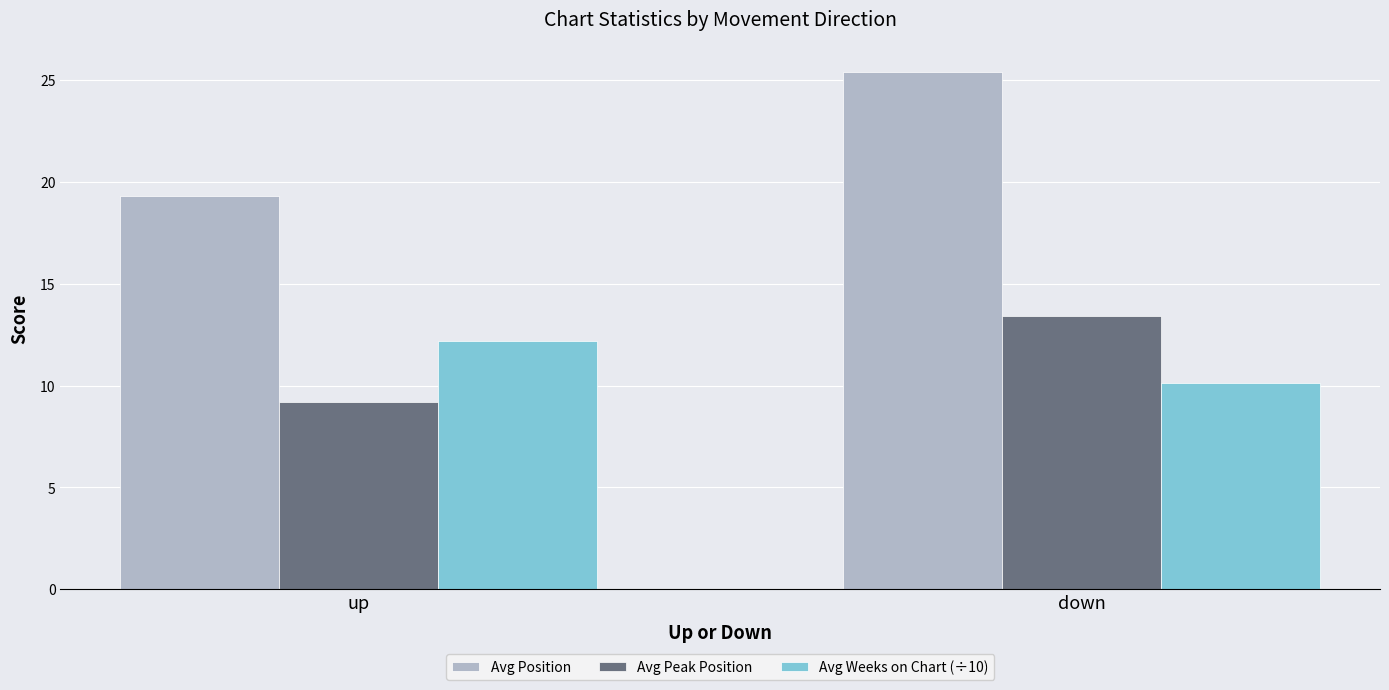

What is the approximate value of Avg Weeks on Chart (÷10) at up?

12.2